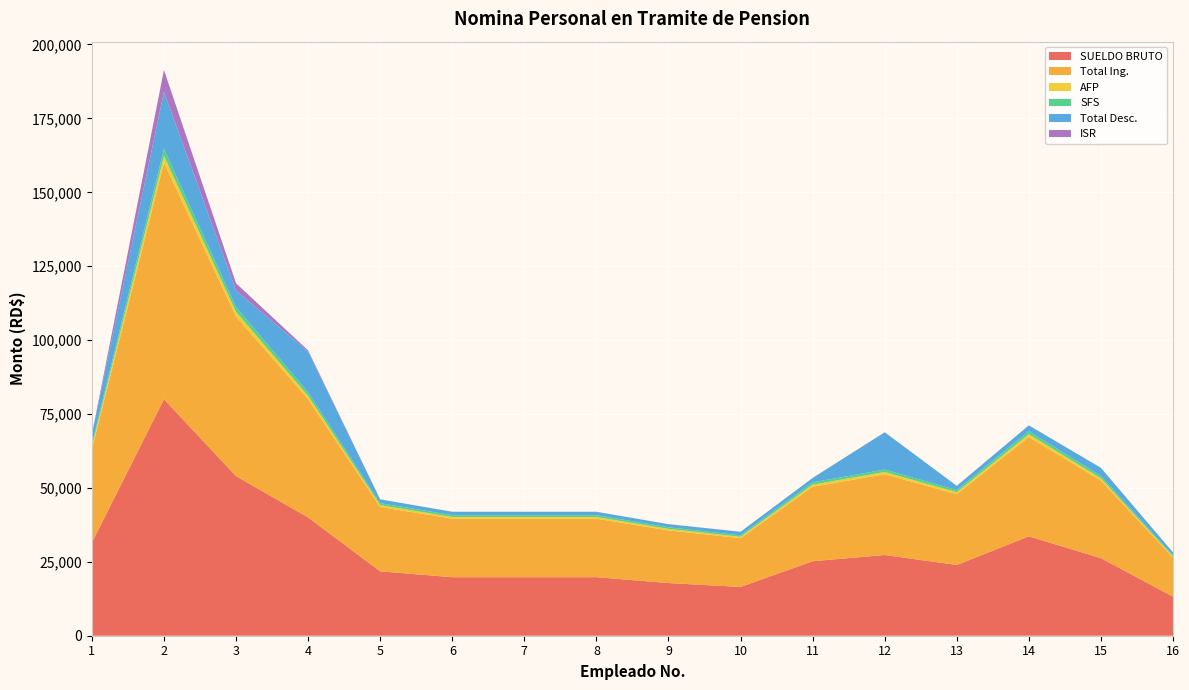

Reading left to right, list all the values displayed in this chart.

SUELDO BRUTO: 1=31500.0	2=80000.0	3=54000.0	4=40000.0	5=21780.0	6=19800.0	7=19800.0	8=19800.0	9=17820.0	10=16500.0	11=25200.0	12=27300.0	13=23940.0	14=33600.0	15=26250.0	16=13200.0
Total Ing.: 1=31500.0	2=80000.0	3=54000.0	4=40000.0	5=21780.0	6=19800.0	7=19800.0	8=19800.0	9=17820.0	10=16500.0	11=25200.0	12=27300.0	13=23940.0	14=33600.0	15=26250.0	16=13200.0
AFP: 1=904.0	2=2296.0	3=1549.8	4=1148.0	5=625.1	6=568.3	7=568.3	8=568.3	9=511.4	10=473.6	11=723.2	12=783.5	13=687.1	14=964.3	15=753.4	16=378.8
SFS: 1=957.6	2=2432.0	3=1641.6	4=1216.0	5=662.1	6=601.9	7=601.9	8=601.9	9=541.7	10=501.6	11=766.1	12=829.9	13=727.8	14=1021.4	15=798.0	16=401.3
Total Desc.: 1=3272.3	2=19259.5	3=5609.9	4=13723.0	5=1287.2	6=1170.2	7=1170.2	8=1170.2	9=1053.2	10=1195.7	11=1489.3	12=12617.1	13=1414.9	14=1985.8	15=2741.5	16=1000.6
ISR: 1=0.0	2=7400.9	3=2418.5	4=442.6	5=0.0	6=0.0	7=0.0	8=0.0	9=0.0	10=0.0	11=0.0	12=0.0	13=0.0	14=0.0	15=0.0	16=0.0